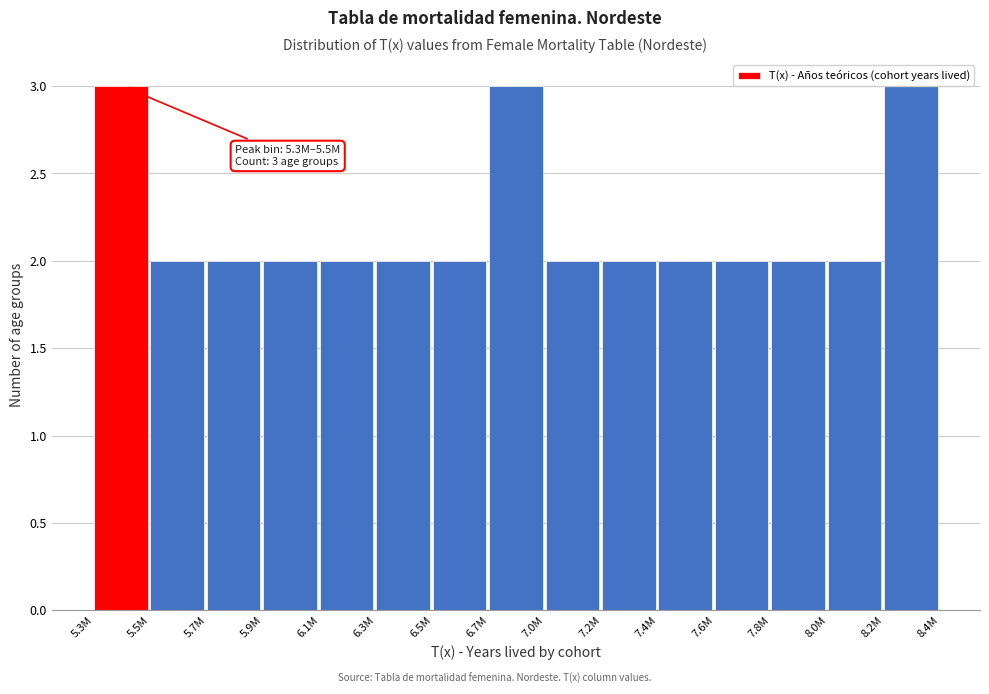

Reading right to left, transcribe all the data shown in this chart.

8.2M=3	8.0M=2	7.8M=2	7.6M=2	7.4M=2	7.2M=2	7.0M=2	6.7M=3	6.5M=2	6.3M=2	6.1M=2	5.9M=2	5.7M=2	5.5M=2	5.3M=3